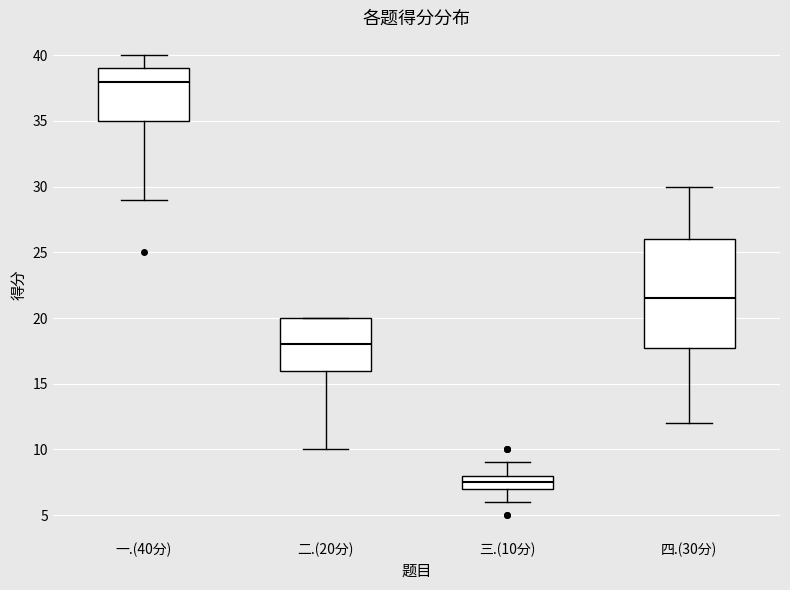

Comparing the boxes themselves (not the whiskers), which one is the tallest?

四.(30分)